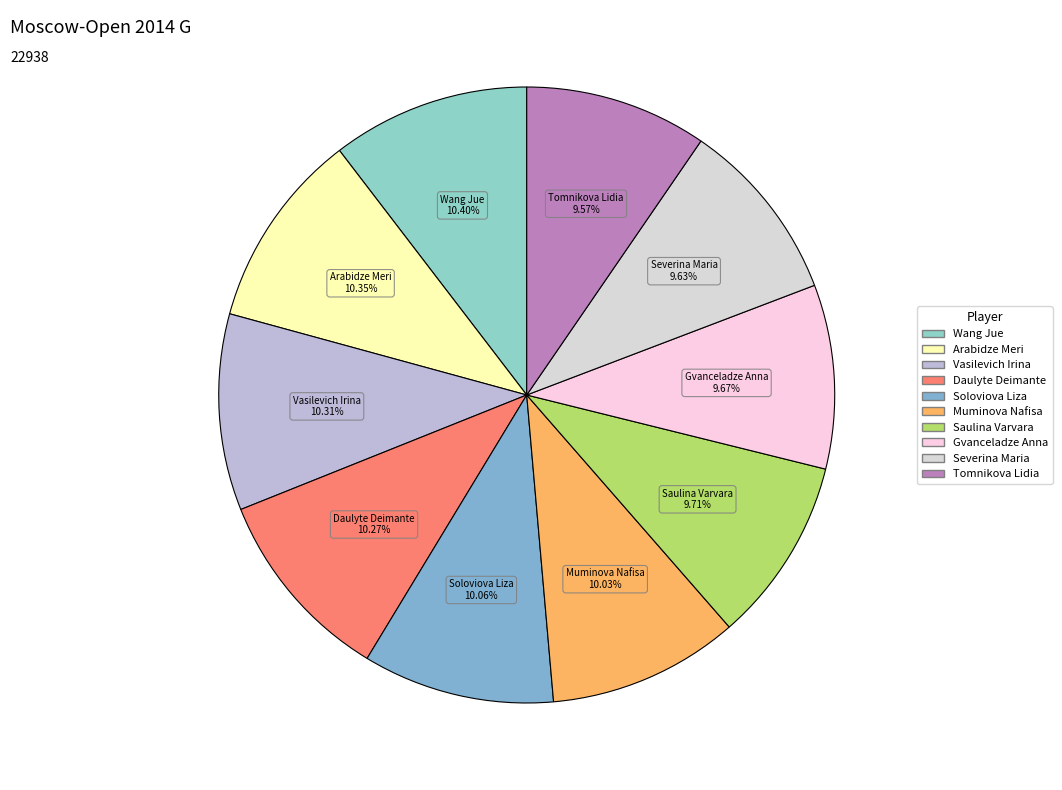

What percentage is NOT represented by Tomnikova Lidia?

90.4%